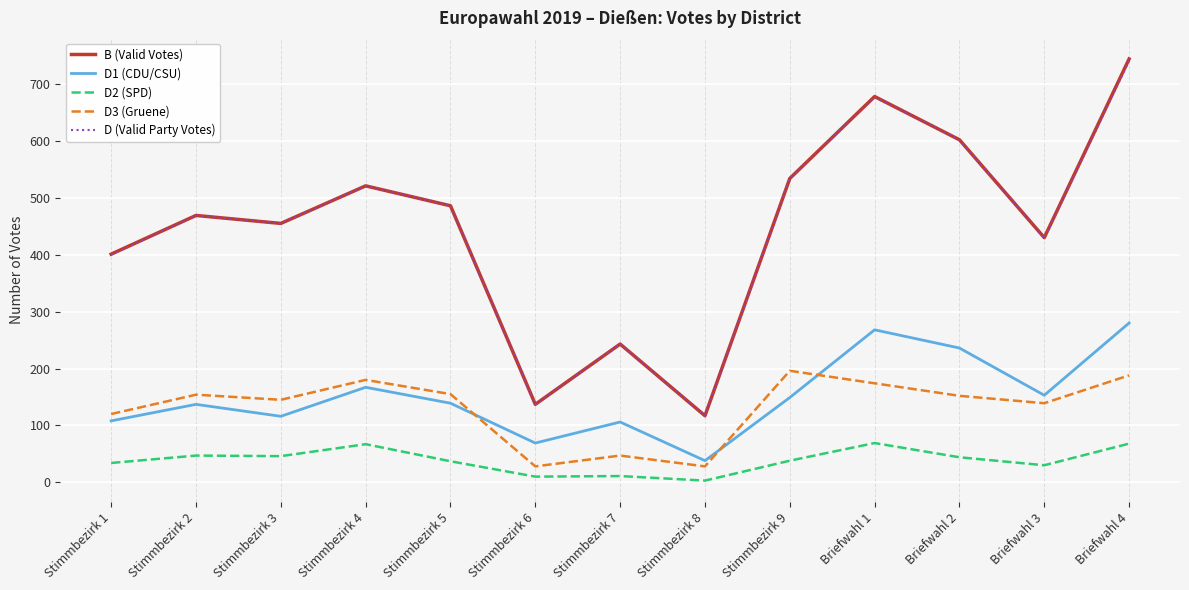

In D3 (Gruene), how many points are lower than both neighbors (excluding endpoints)?

4